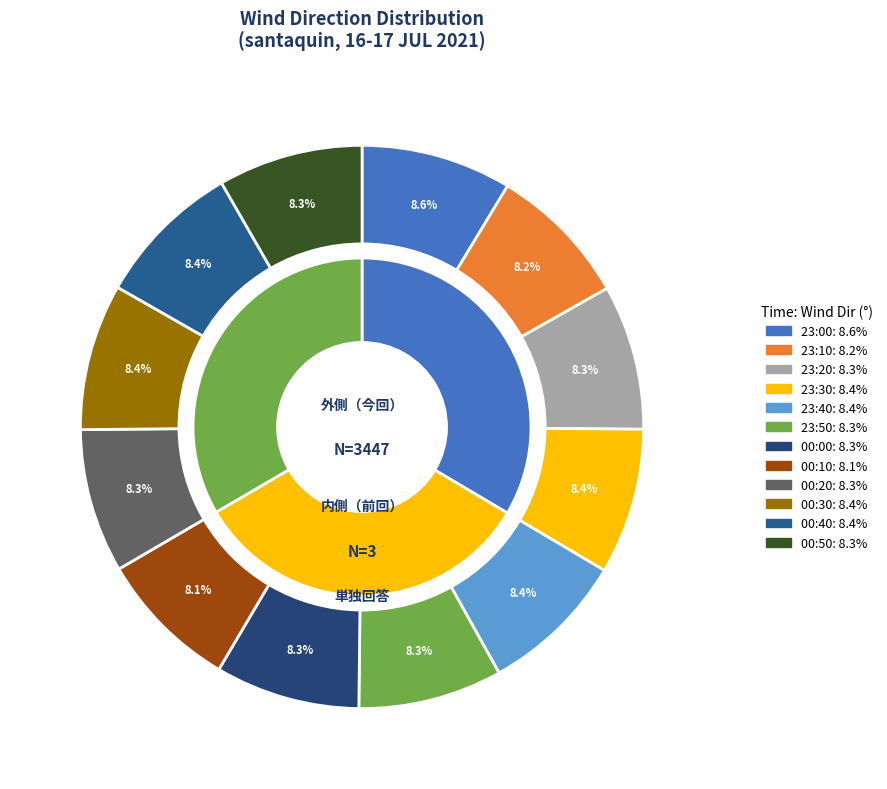

What is the largest slice in the pie chart?

23:00